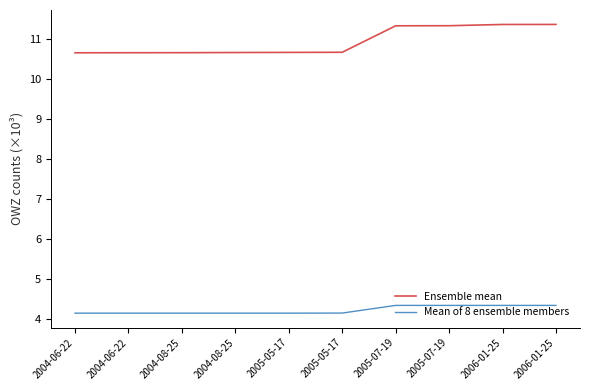

What are all the series names shown in the legend?

Ensemble mean, Mean of 8 ensemble members